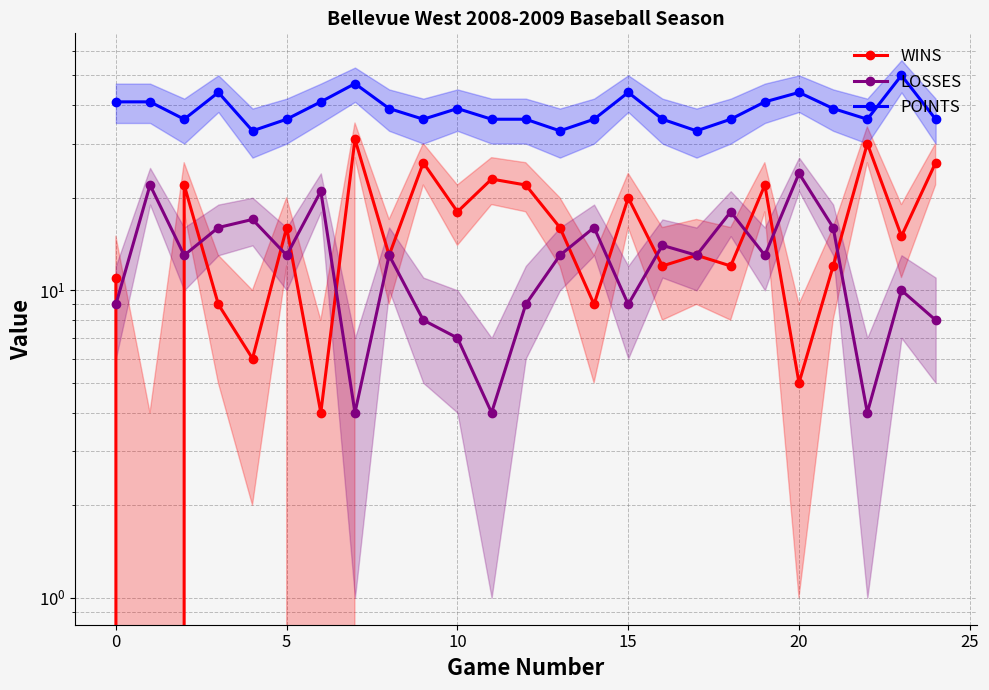

List the series in order of their peak value, lowest first.

LOSSES, WINS, POINTS